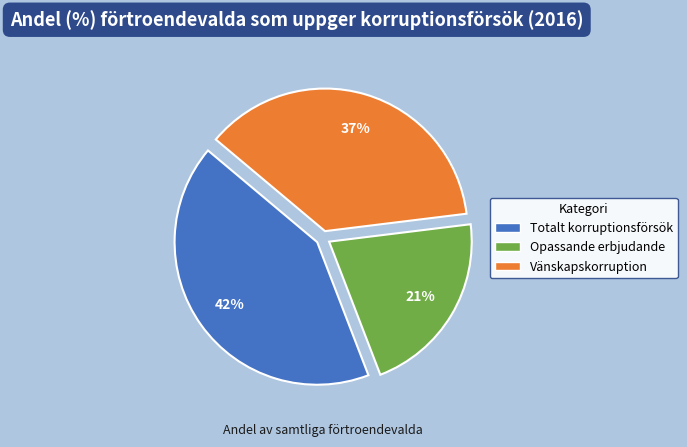

True or false: Opassande erbjudande accounts for 6% of the total.

False